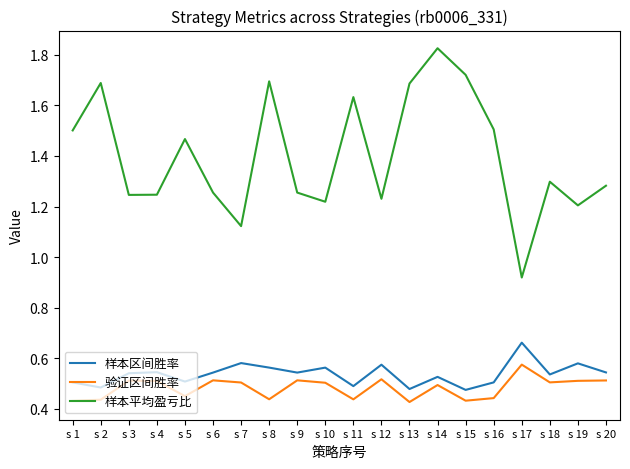

List the series in order of their peak value, lowest first.

验证区间胜率, 样本区间胜率, 样本平均盈亏比